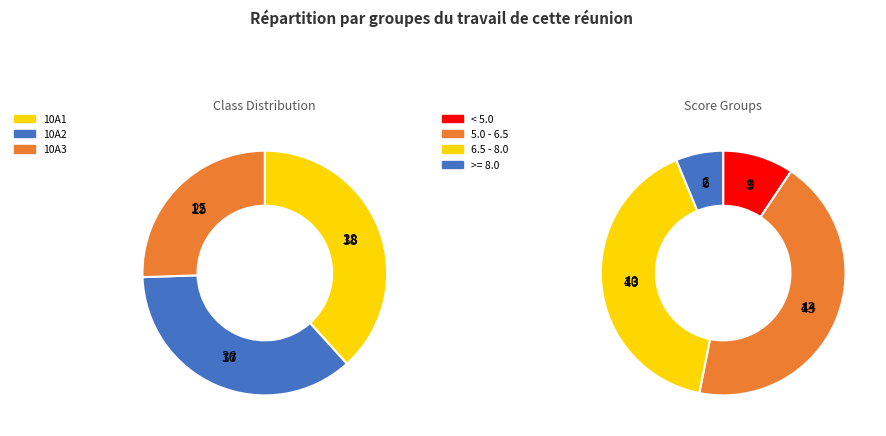

Does 10A1 account for over 50% of the chart?

No